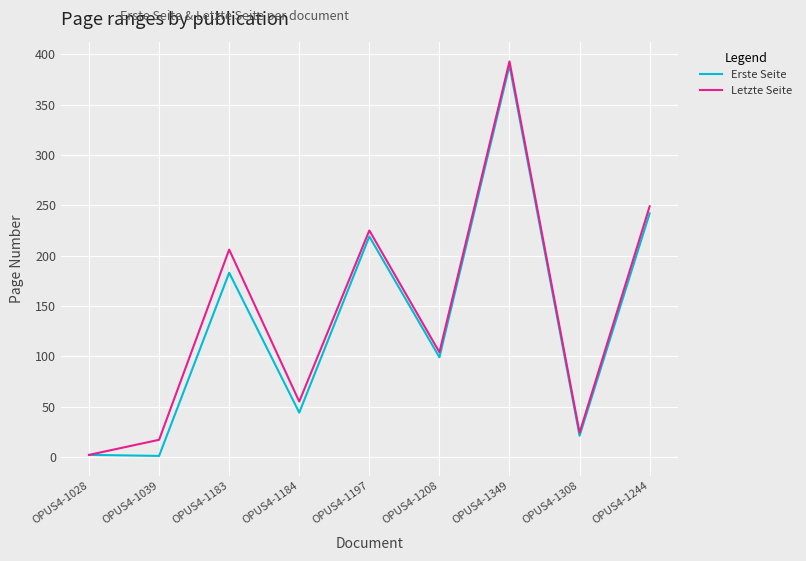

Which category has the highest value in the Letzte Seite series?

OPUS4-1349